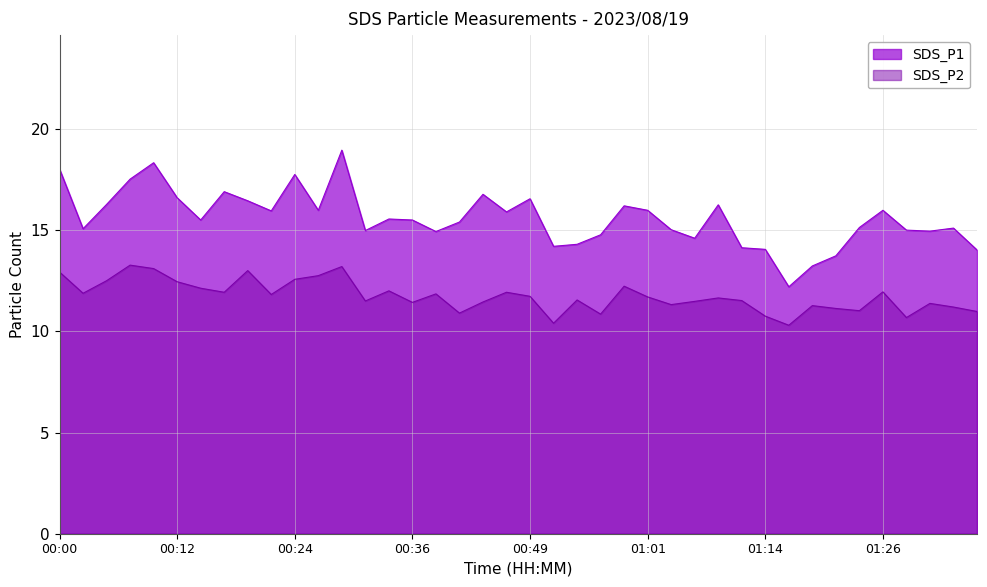

How many data points does each series have?

40